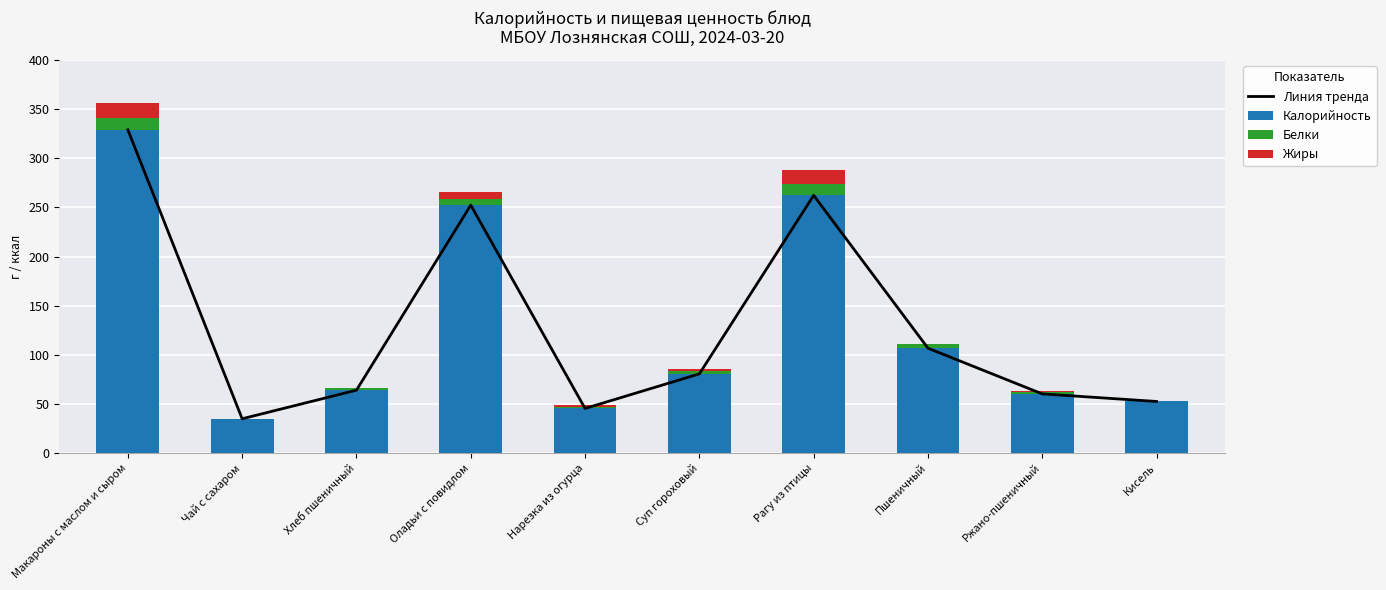

Is it true that Линия тренда equals 396.6 at Рагу из птицы?

False